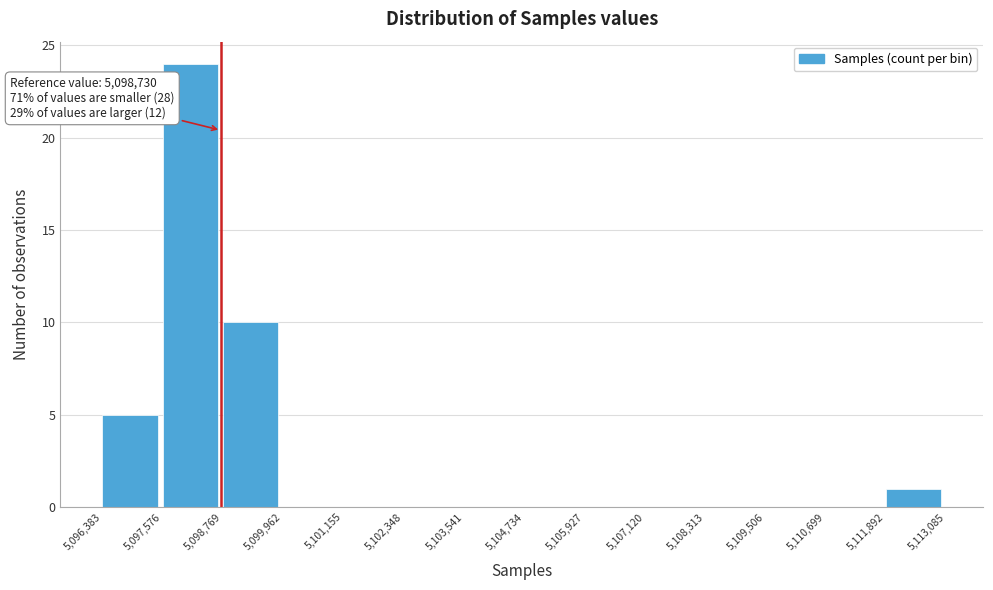

Which range on the x-axis has the tallest bar?

5,097,576 to 5,098,769